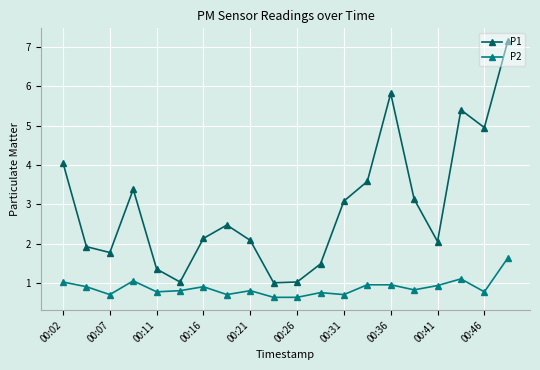

What is the difference between the maximum and minimum values in the P2 series?

1.0